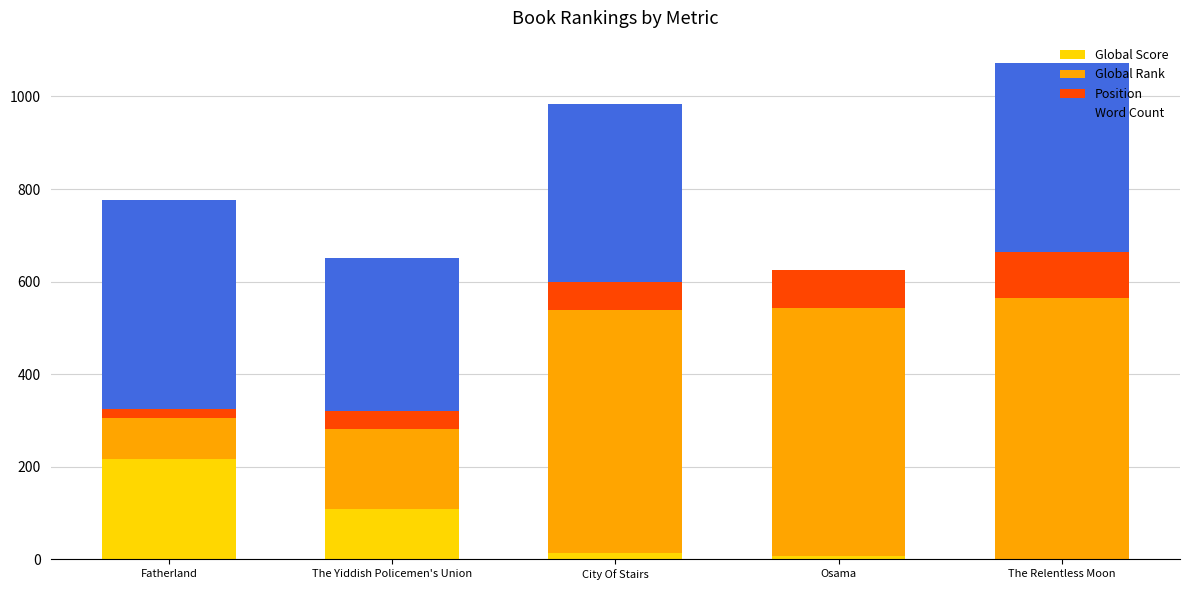

What is the sum of all Global Score values?

346.0